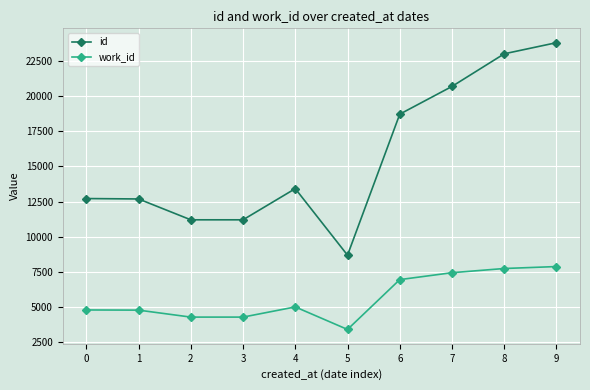

What is the difference between the highest and lowest values at 9?

15936